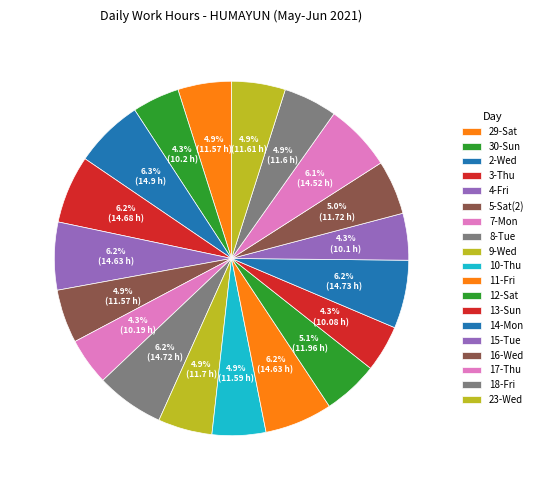

To the nearest percent, what percentage of the pie is 4-Fri?

6%